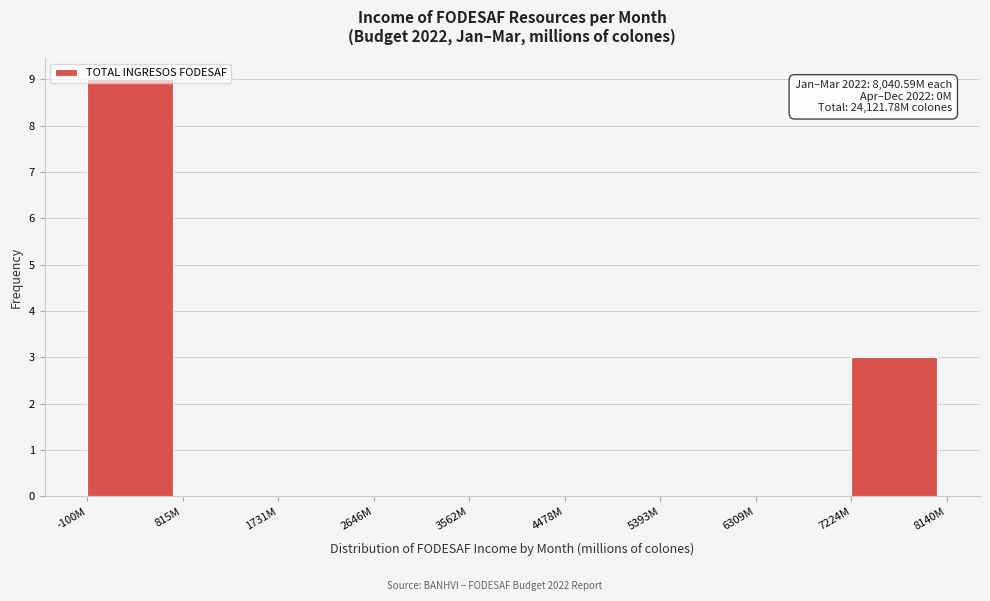

The value at 6309M is 0. True or false?

True